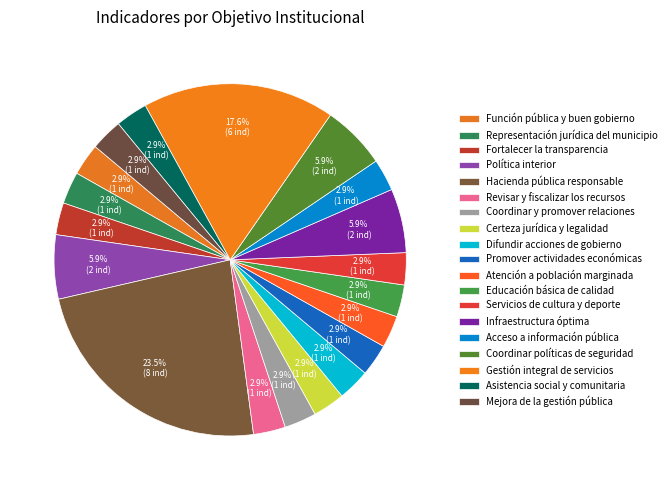

To the nearest percent, what is the difference between the largest and smallest slice percentages?

21%